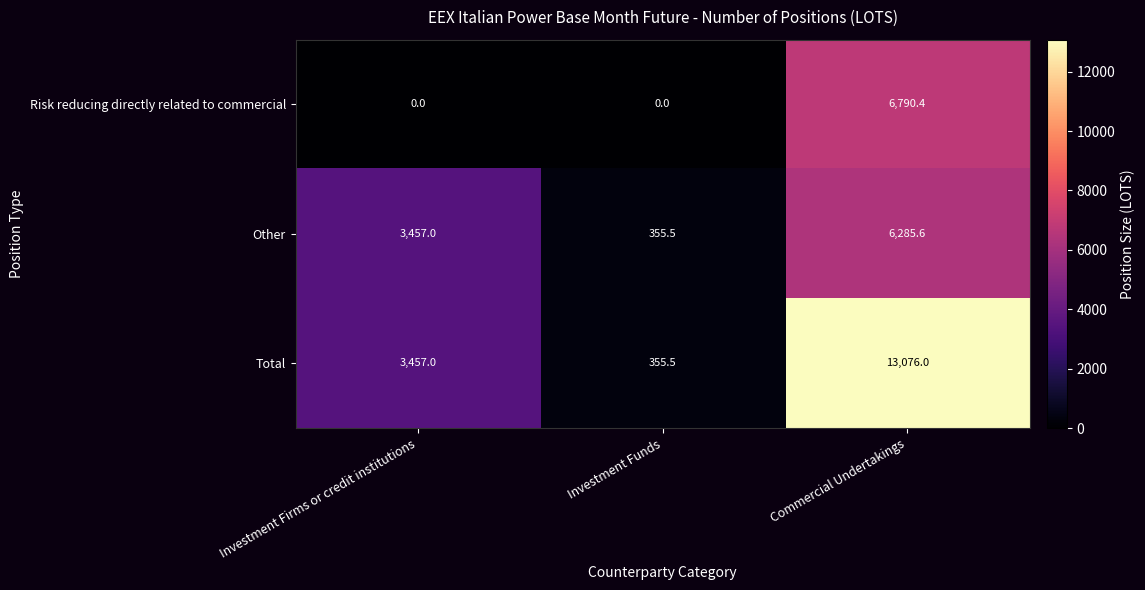

Which series has the largest total across all categories?

Total